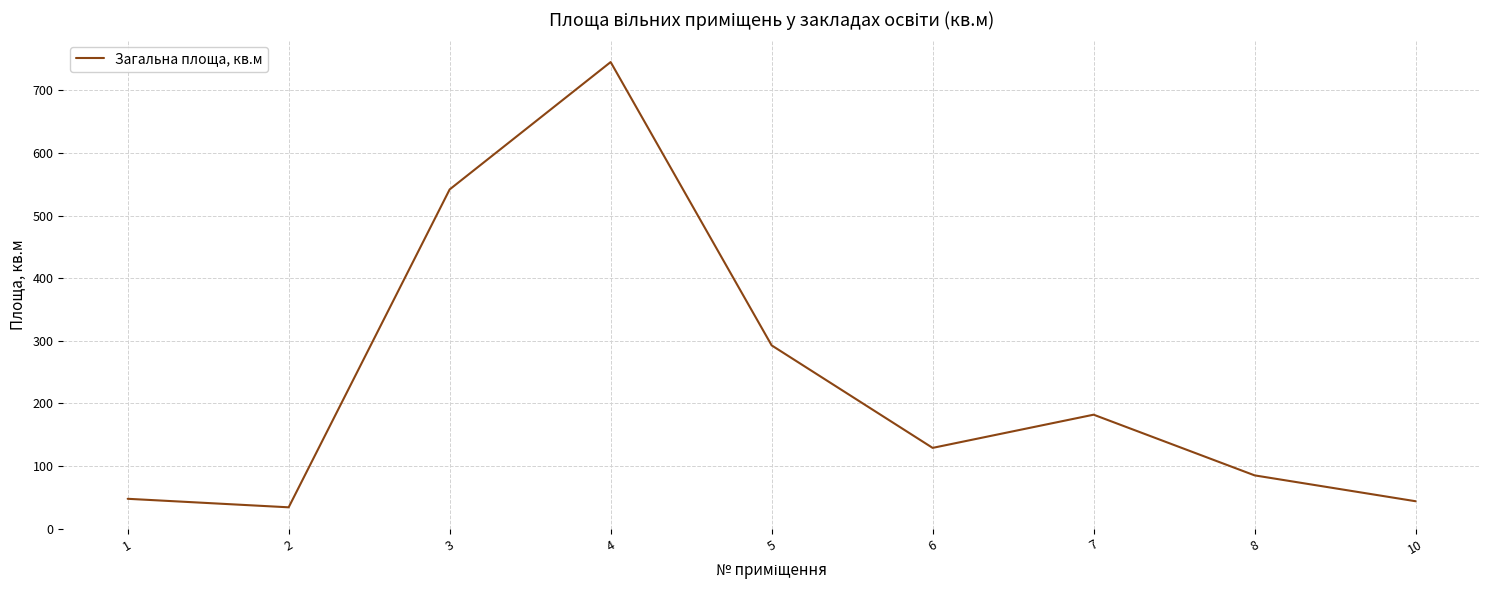

The chart shows a value of 85.1 at 8. True or false?

True